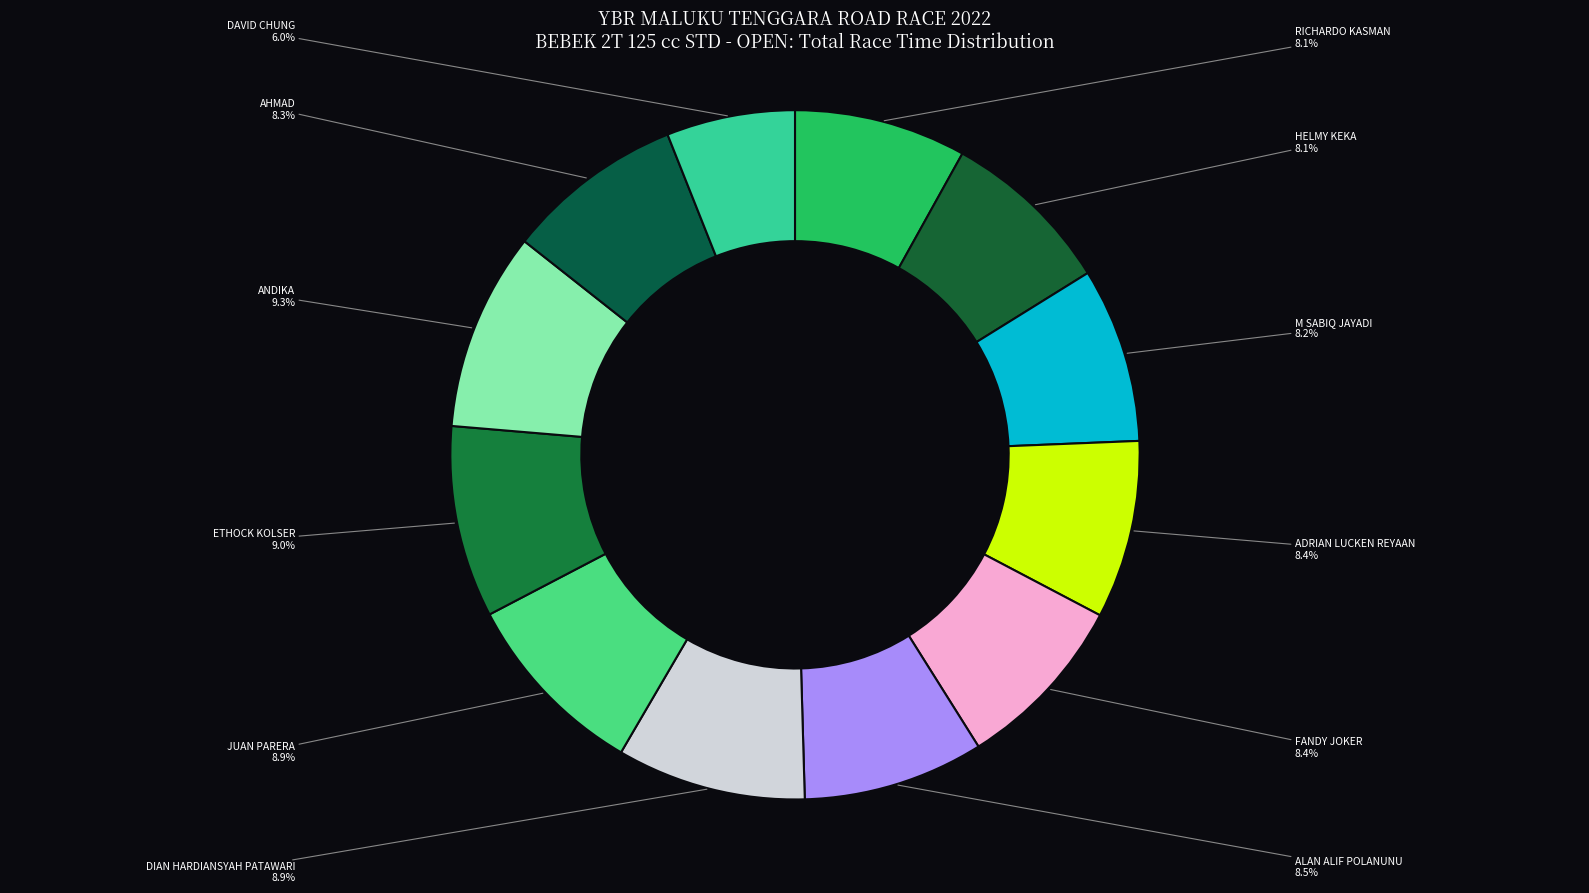

Count the number of slices in the pie.

12